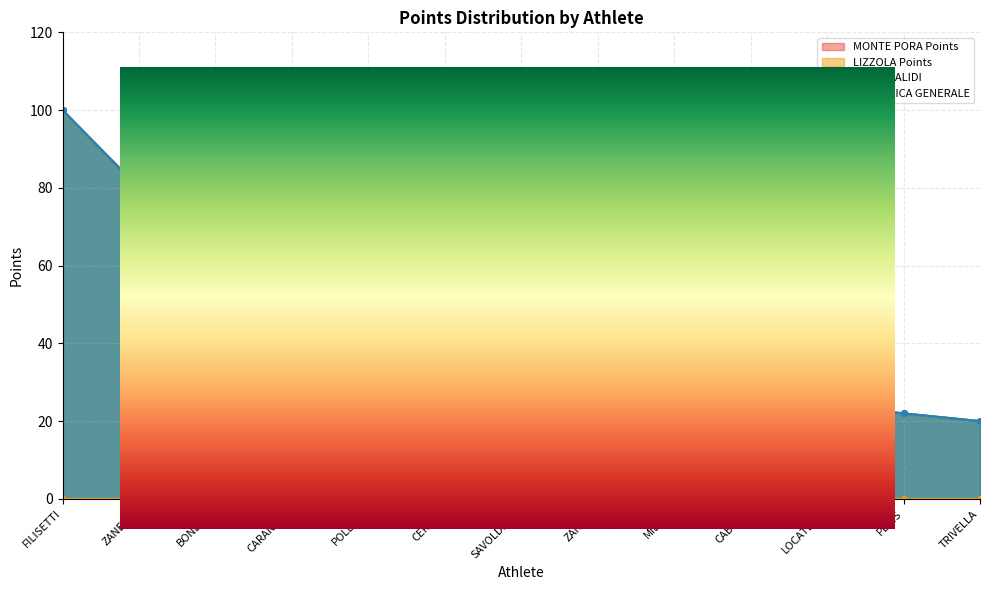

Is the value of MONTE PORA Points at POLETTI greater than the value of CLASSIFICA GENERALE at BONEZZI?

No